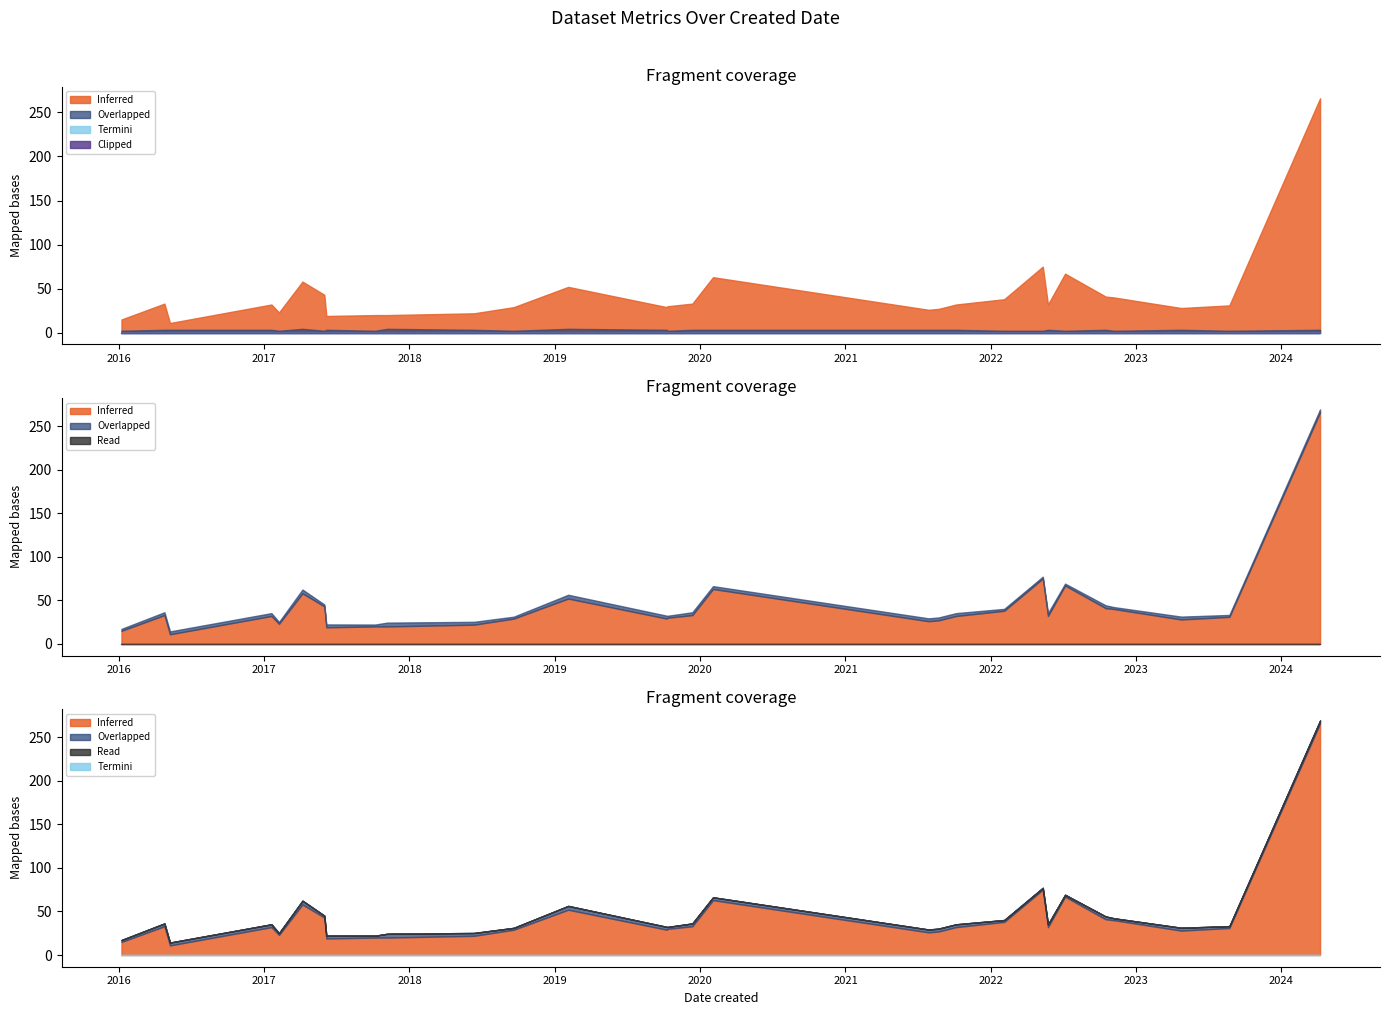

Does the chart have visible grid lines?

No